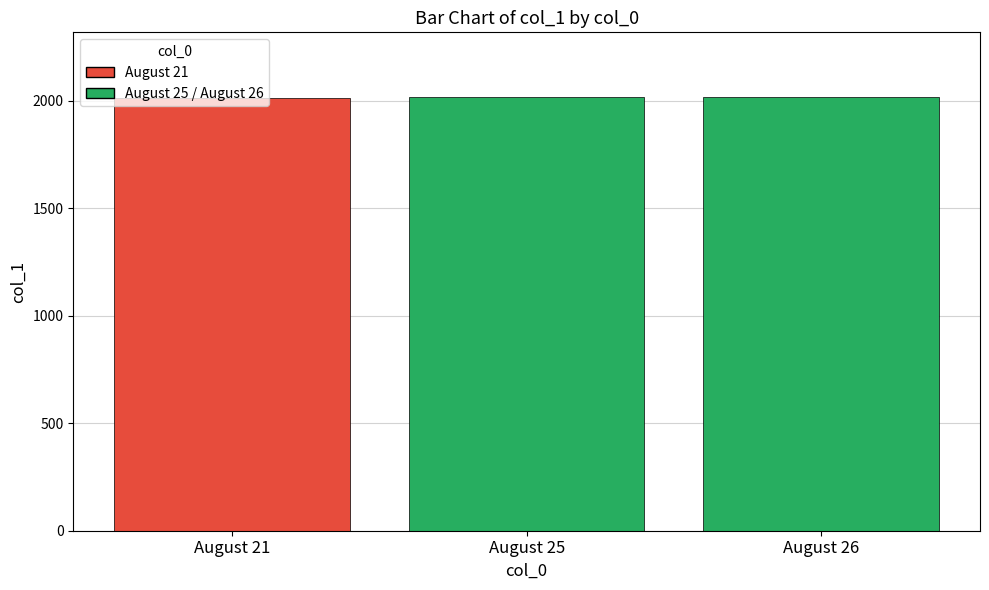

Reading left to right, list all the values displayed in this chart.

2016	2017	2017